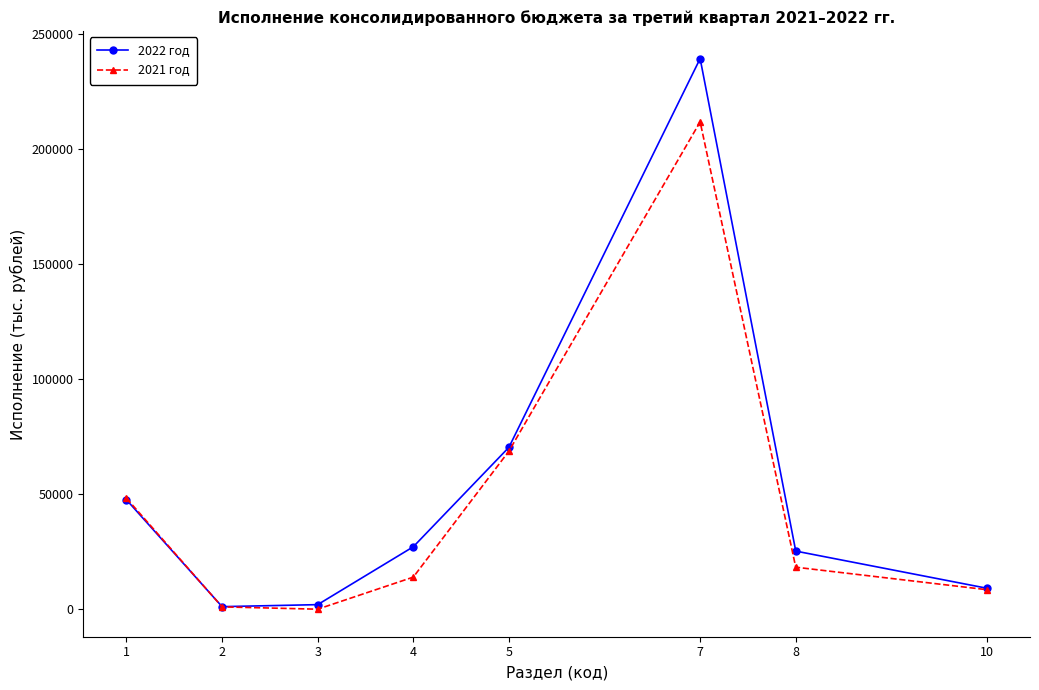

The value of 2021 год at 4 is 13939.5. True or false?

True